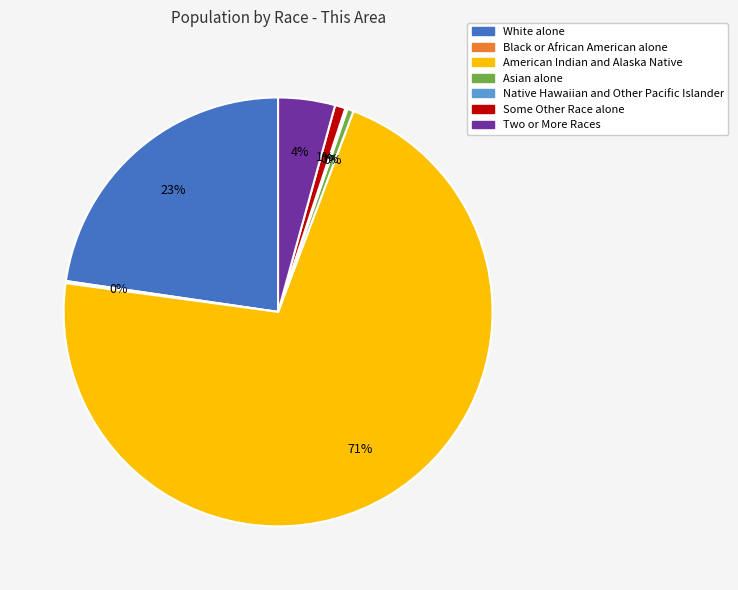

Do White alone and Asian alone together represent more than half of the pie?

No